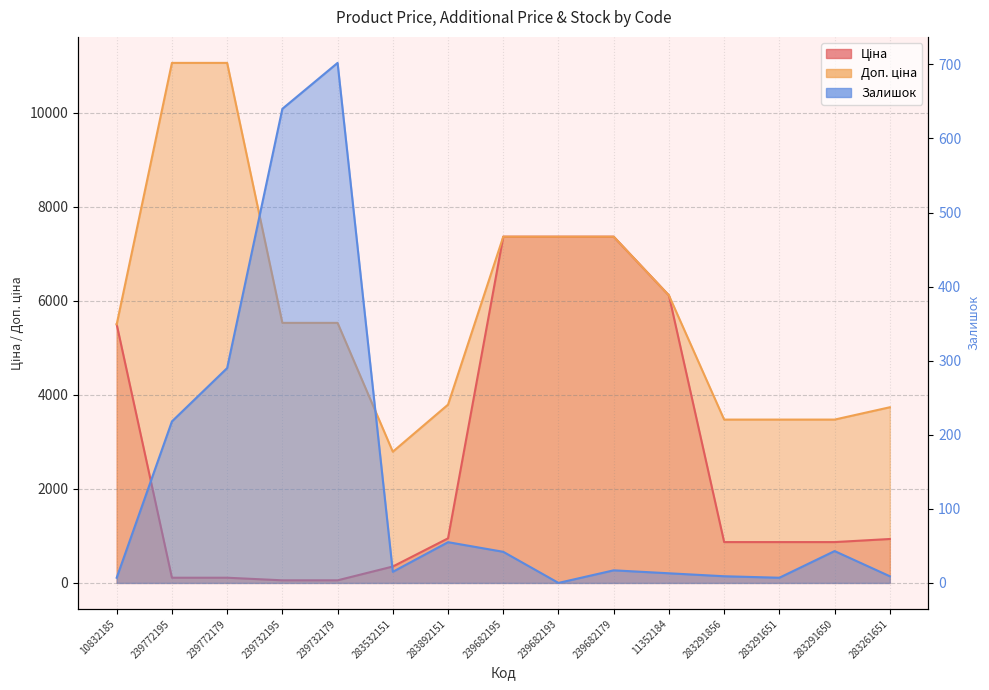

The Ціна series shows 7360.2 at 239682179. True or false?

True